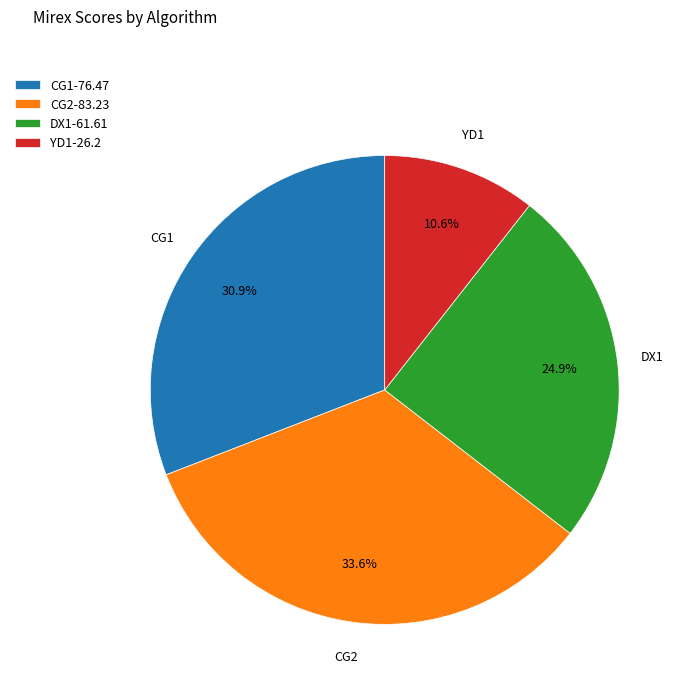

Approximately how many times larger is the value at CG2-83.23 compared to YD1-26.2?

3.2